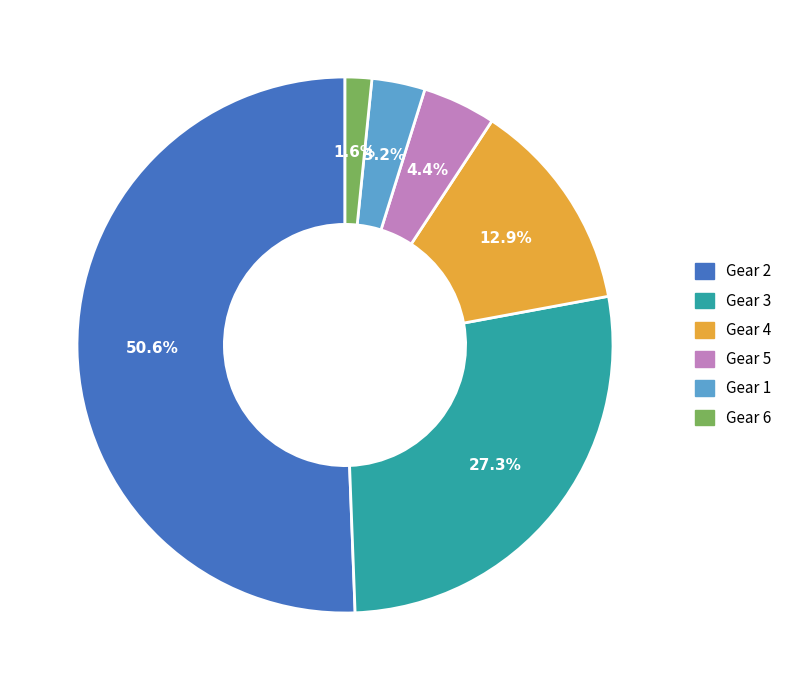

Does any single category account for the majority?

Yes